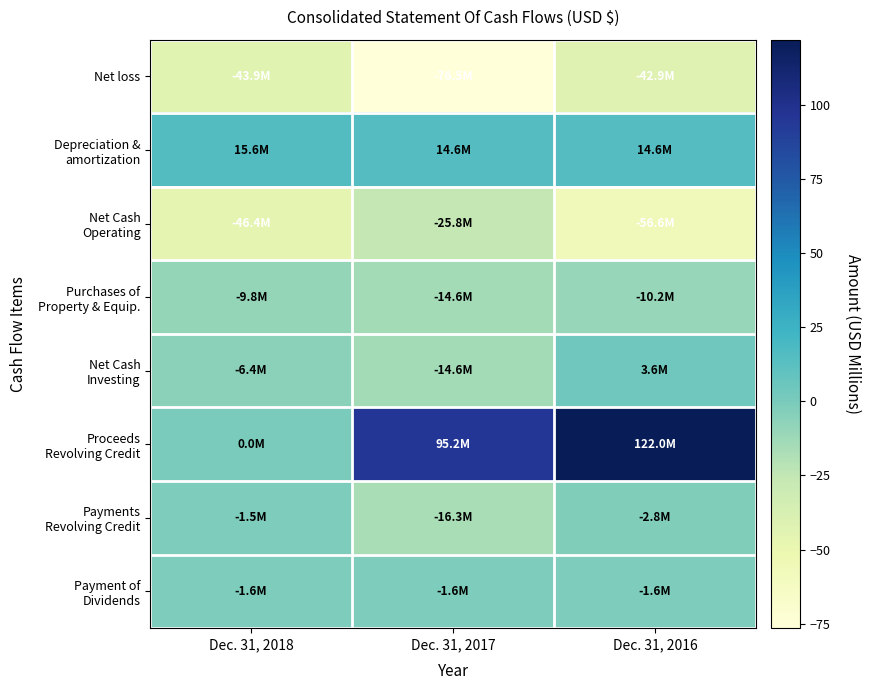

Which series changed the most between Dec. 31, 2018 and Dec. 31, 2017?

Proceeds Revolving Credit